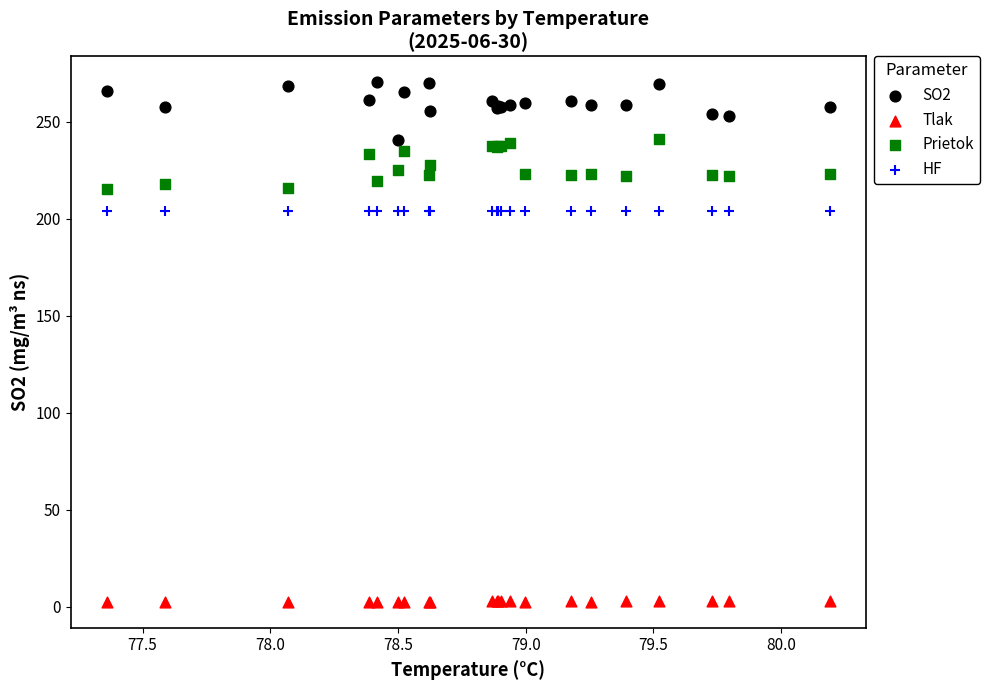

Which series reaches the minimum Y coordinate?

Tlak